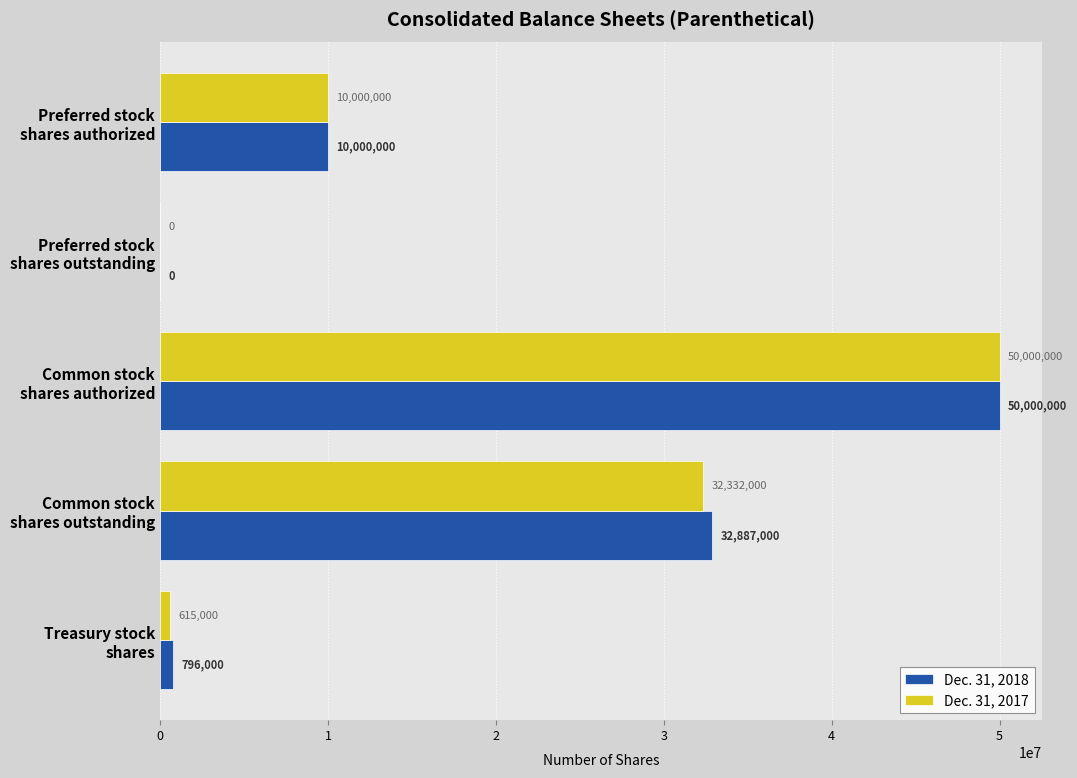

What is the maximum value shown in the chart?

50000000